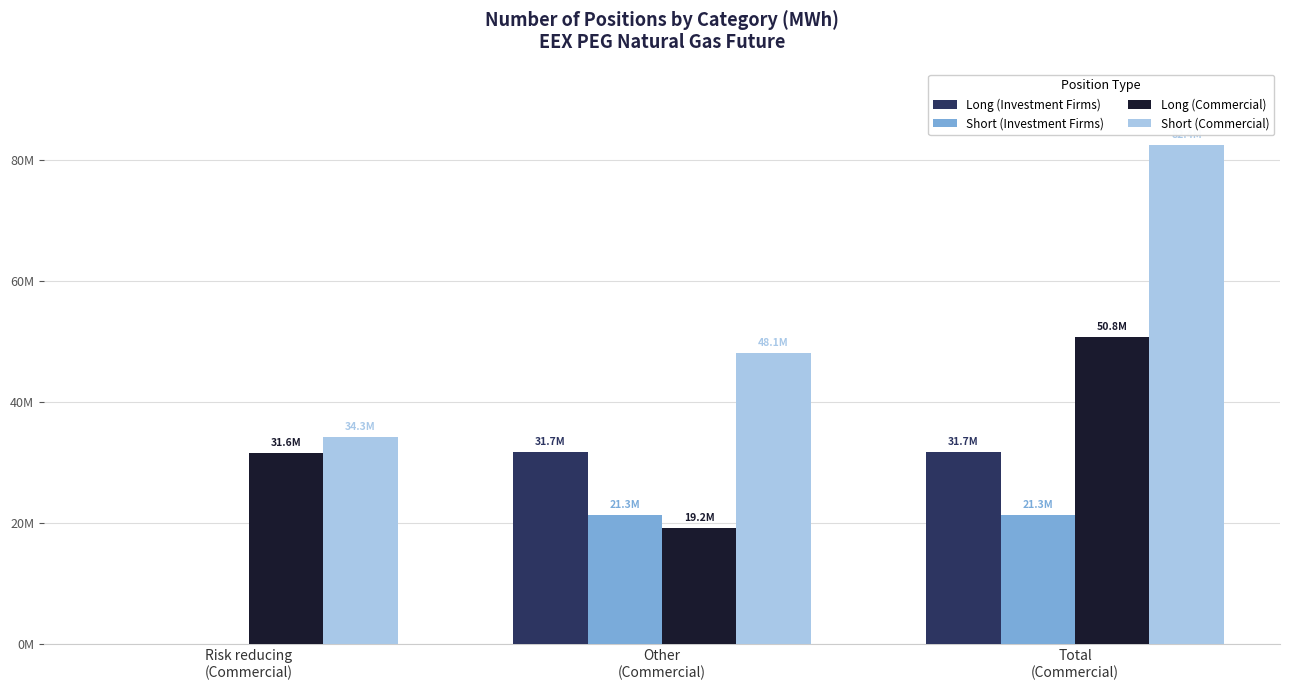

True or false: Long (Investment Firms) has a value of 31747489 at Other
(Commercial).

True